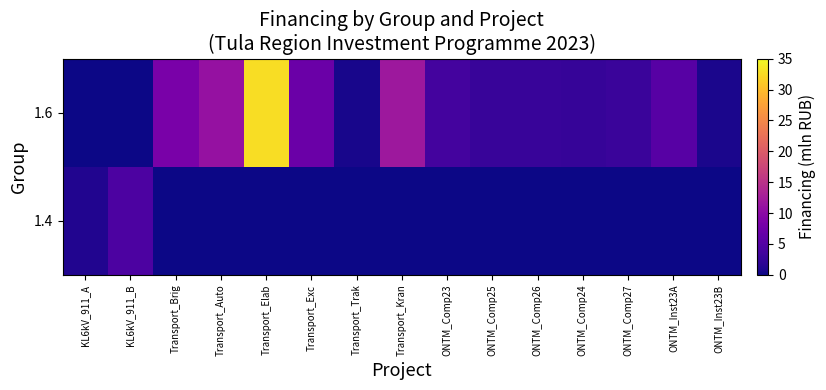

What is the spread (max minus min) of values at Transport_Elab?

32.7